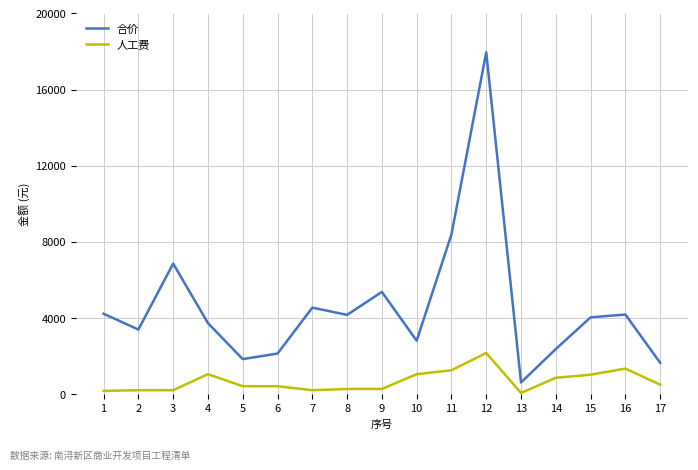

What is the difference between the 人工费 values at 11 and 1?

1081.7